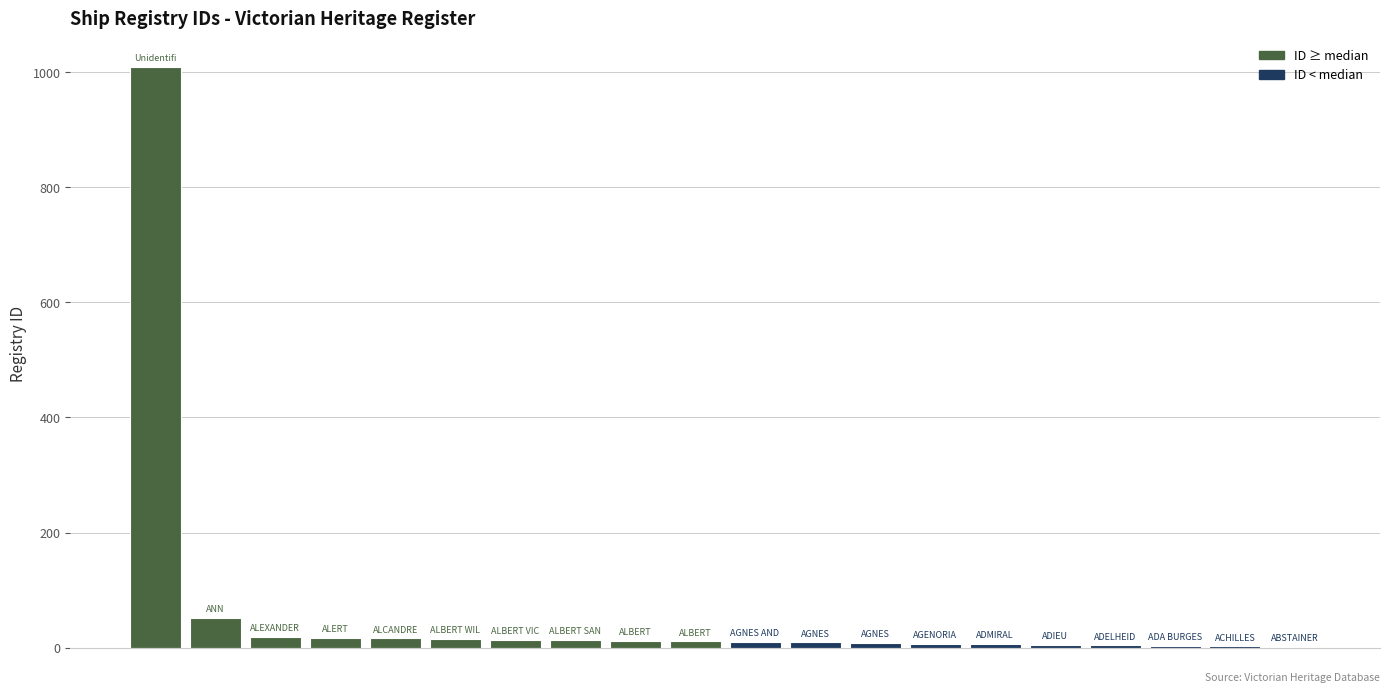

What is the maximum value shown in the chart?

1009